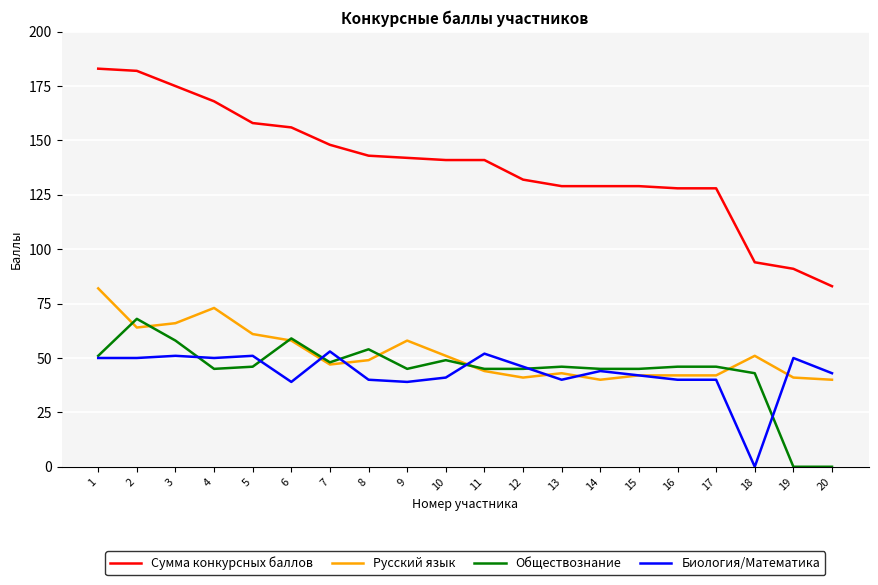

What is the minimum value for Сумма конкурсных баллов?

83